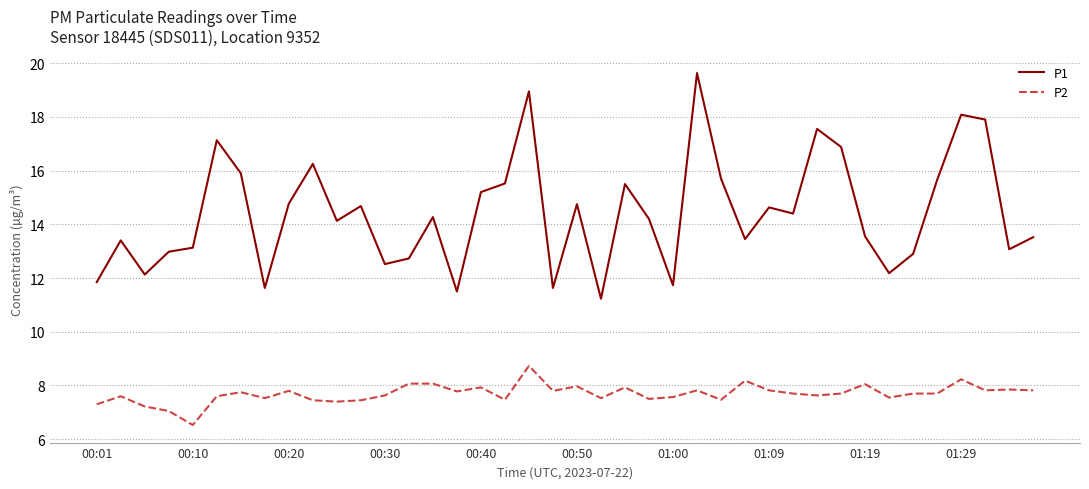

True or false: P1 and P2 cross at least once.

False